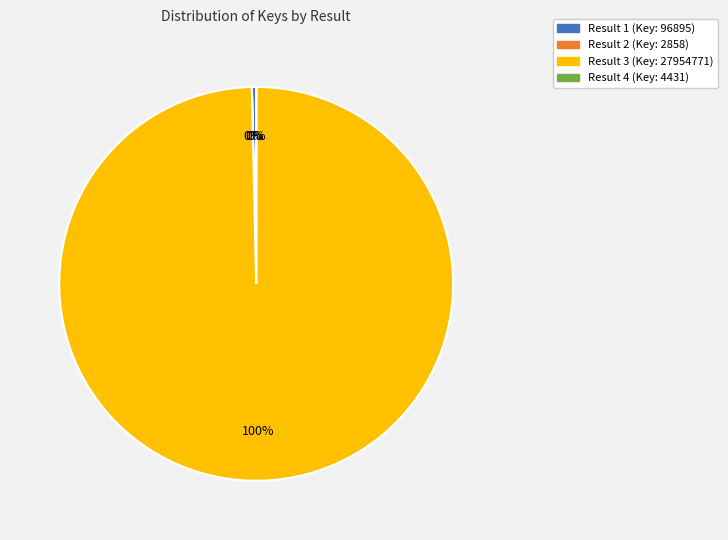

Is there any slice that represents more than half of the pie?

Yes